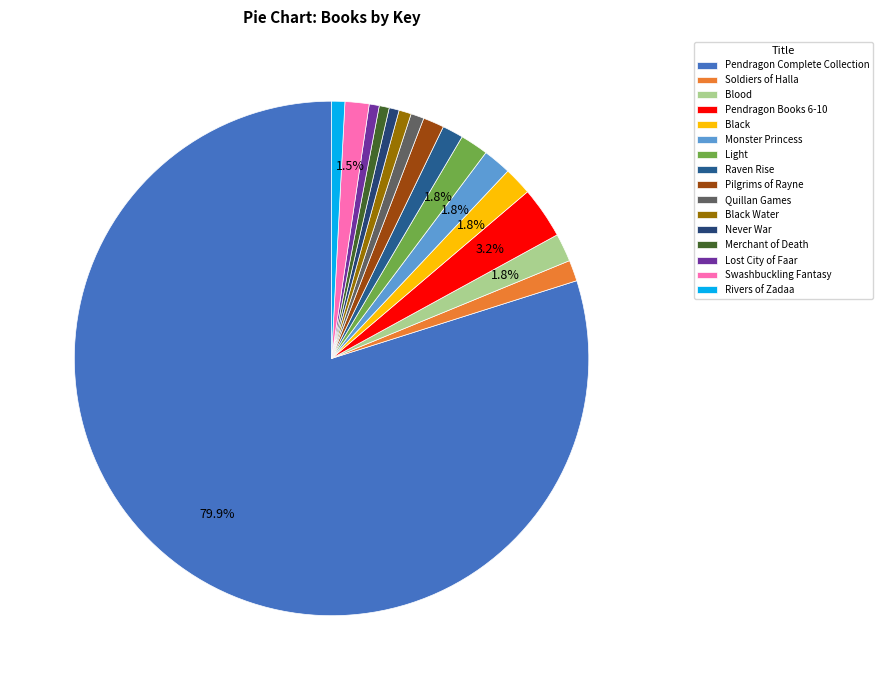

Is Blood the majority of the pie?

No